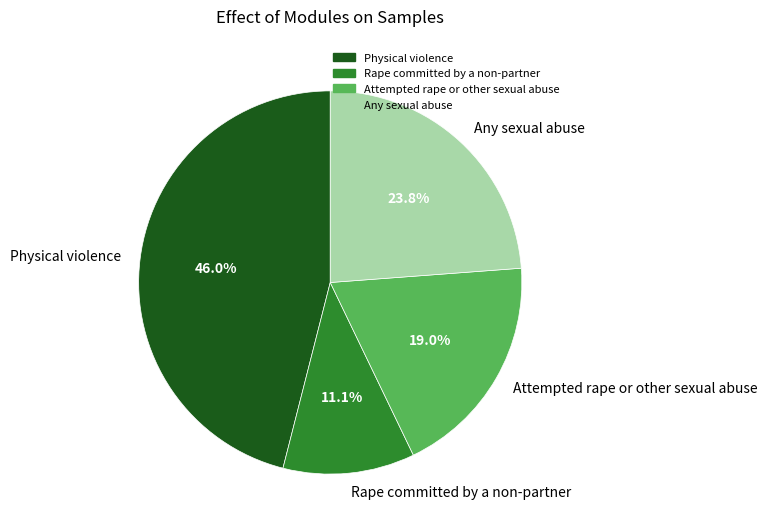

Which slice is the smallest?

Rape committed by a non-partner